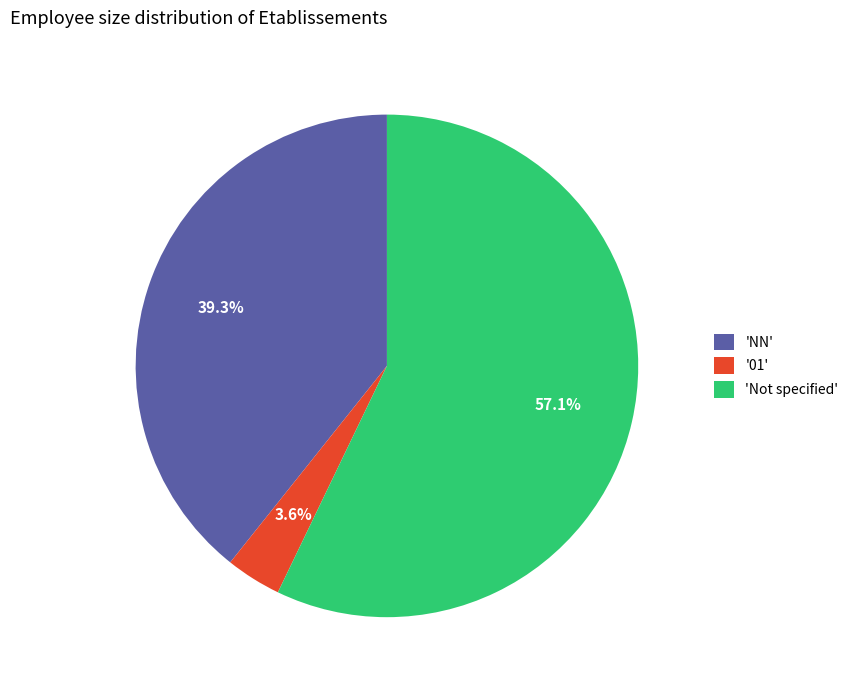

Which slice is the largest?

'Not specified'